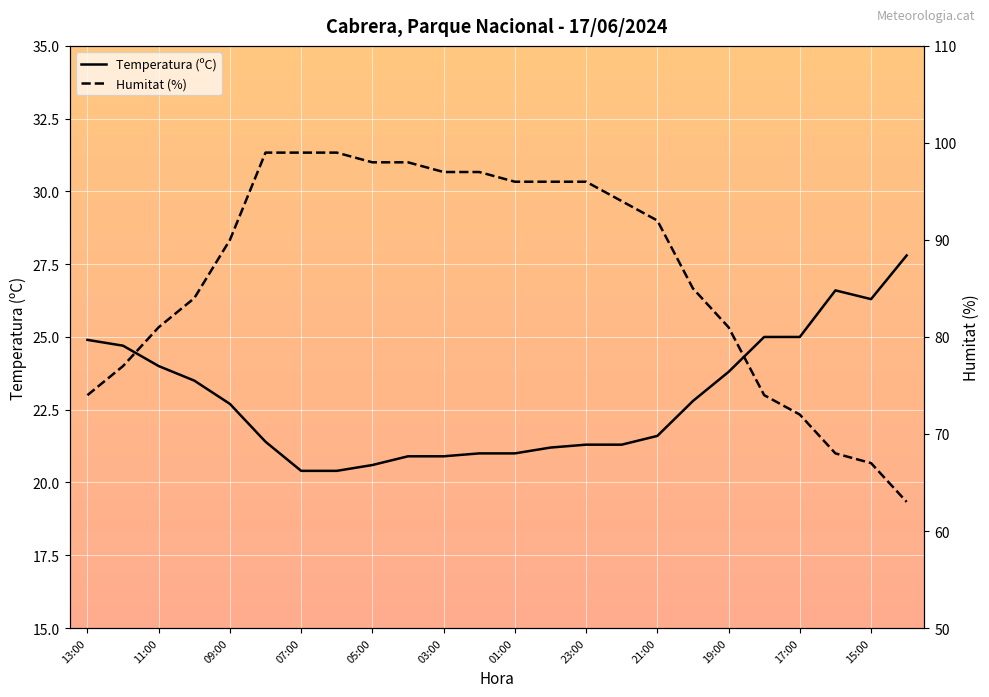

True or false: Temperatura (ºC) has a value of 9.4 at 09:00.

False